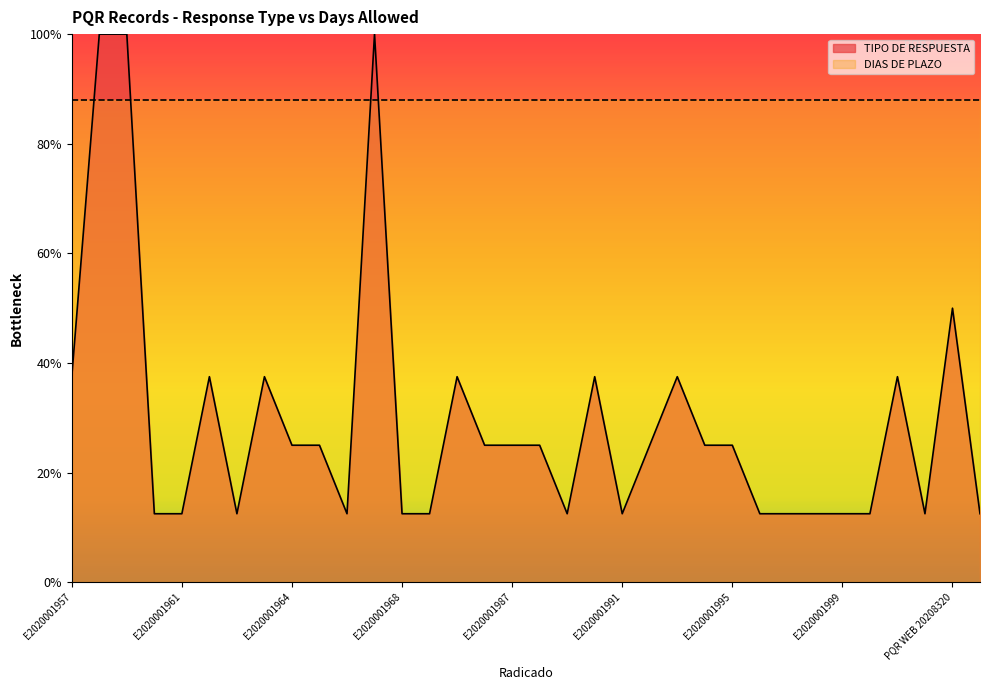

Which has a higher value, E2020001995 or E2020001962?

E2020001995